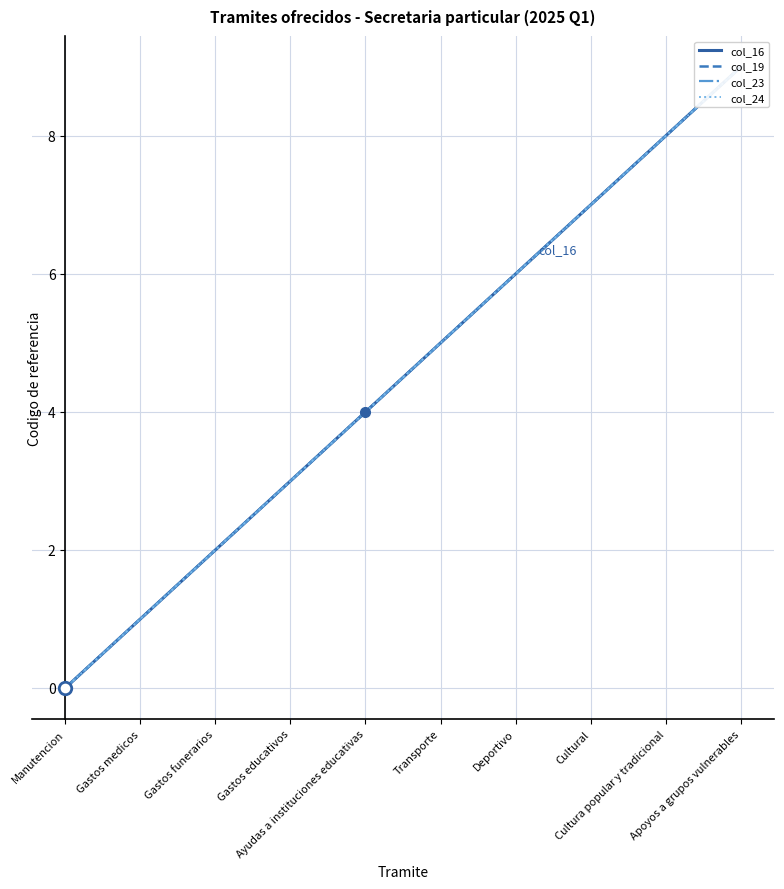

Count the col_19 values in the range 2 to 7.

6